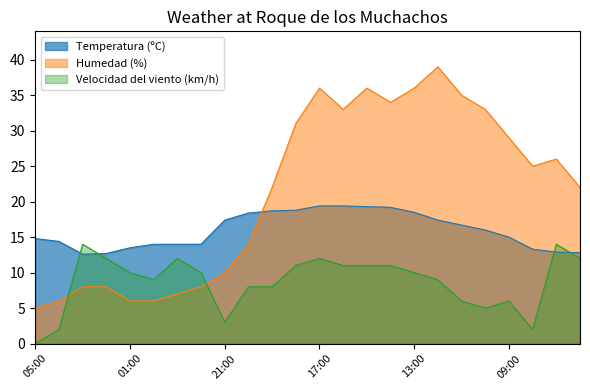

Which label corresponds to the smallest value in the chart?

05:00